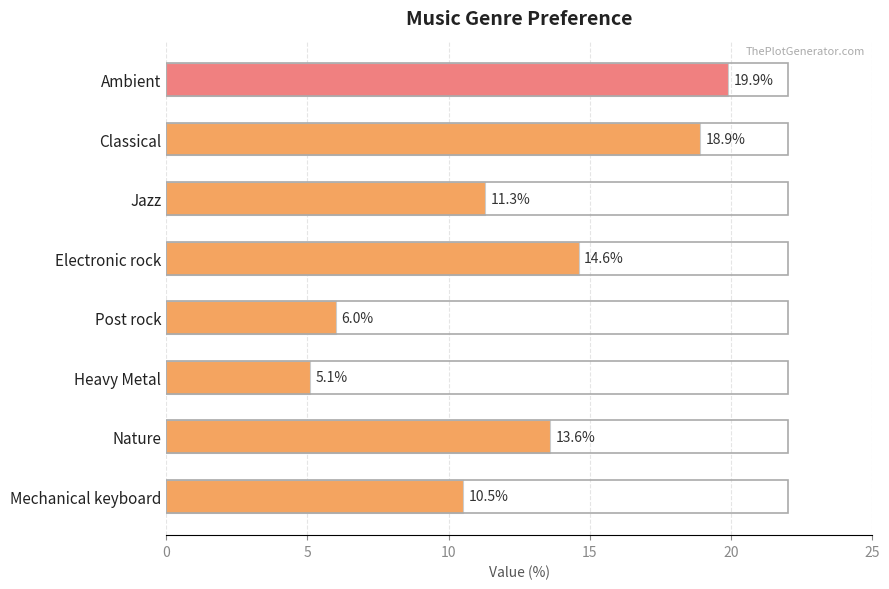

Which category has the lowest value across all series?

Heavy Metal